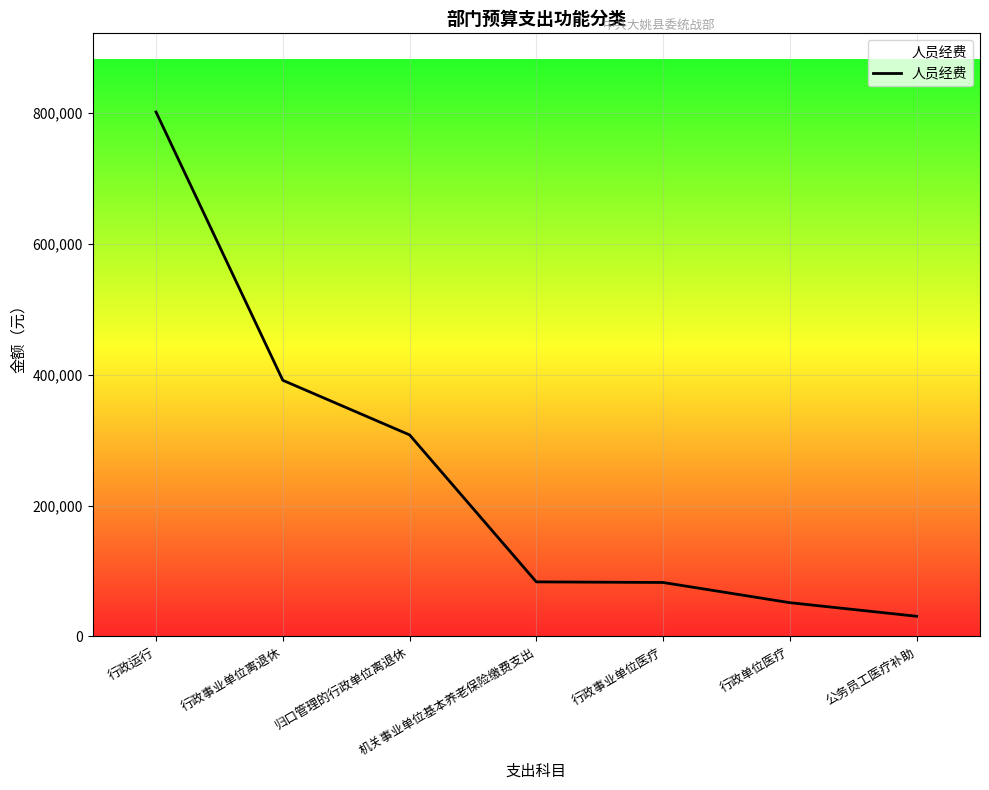

Is it true that the value at 行政运行 is 1208310?

False